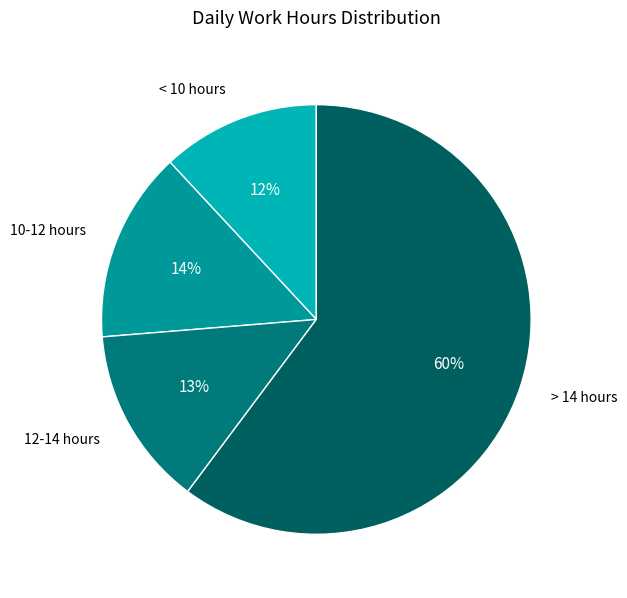

To the nearest percent, what percentage of the pie is < 10 hours?

12%